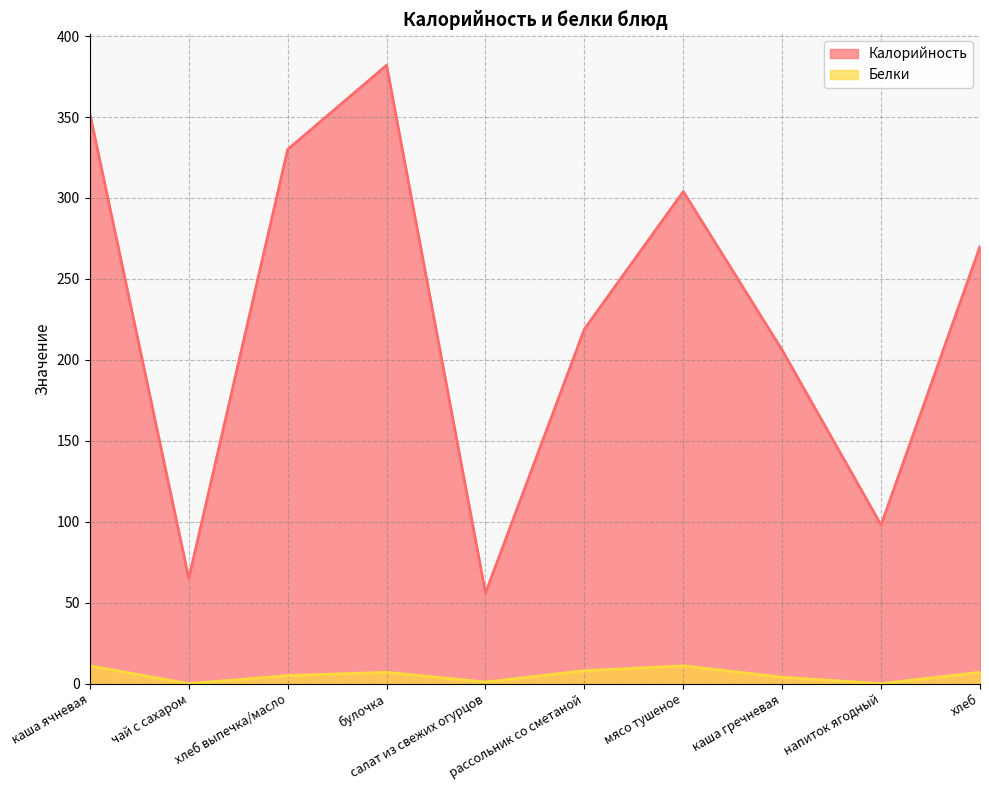

How many lines are shown in the chart?

2